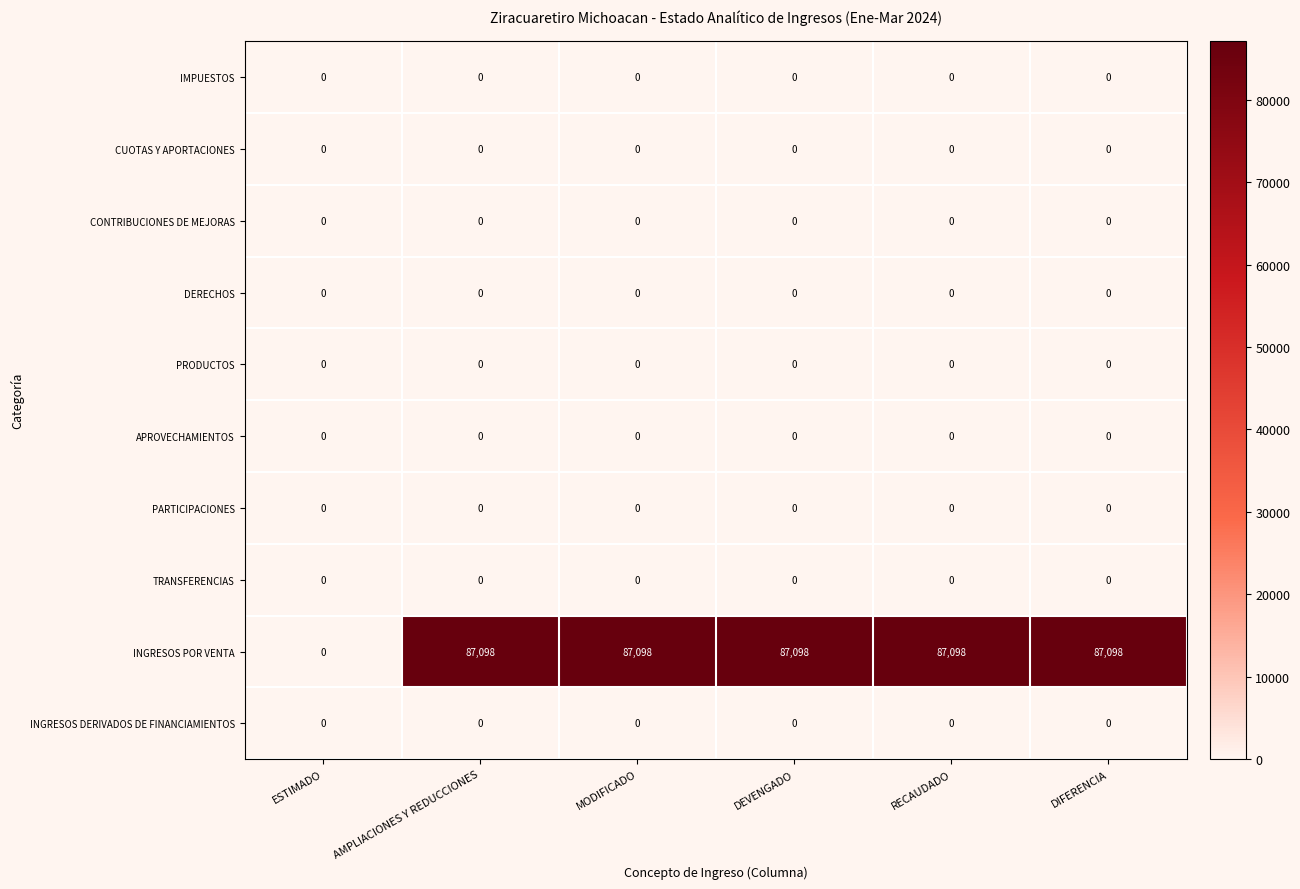

True or false: CONTRIBUCIONES DE MEJORAS has a value of 0 at MODIFICADO.

True